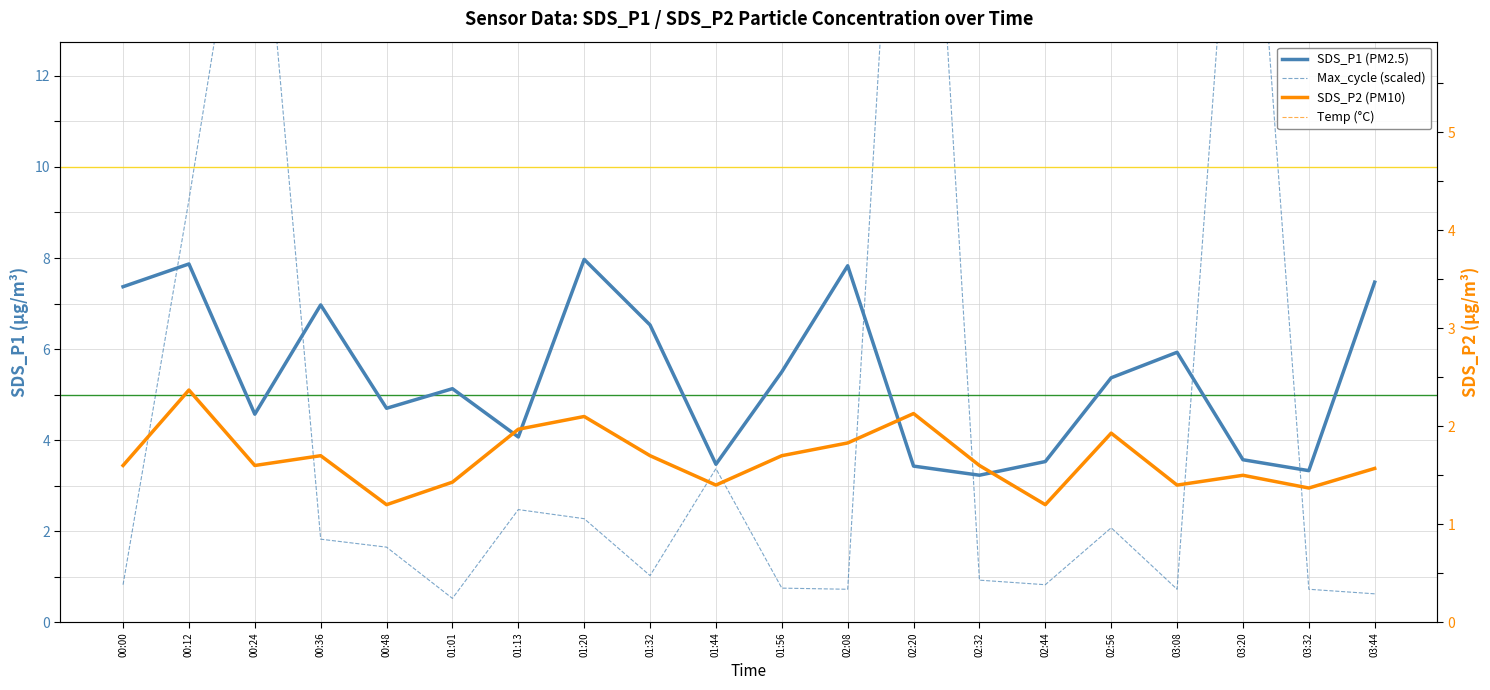

How many interior local valleys does the SDS_P2 series have?

6